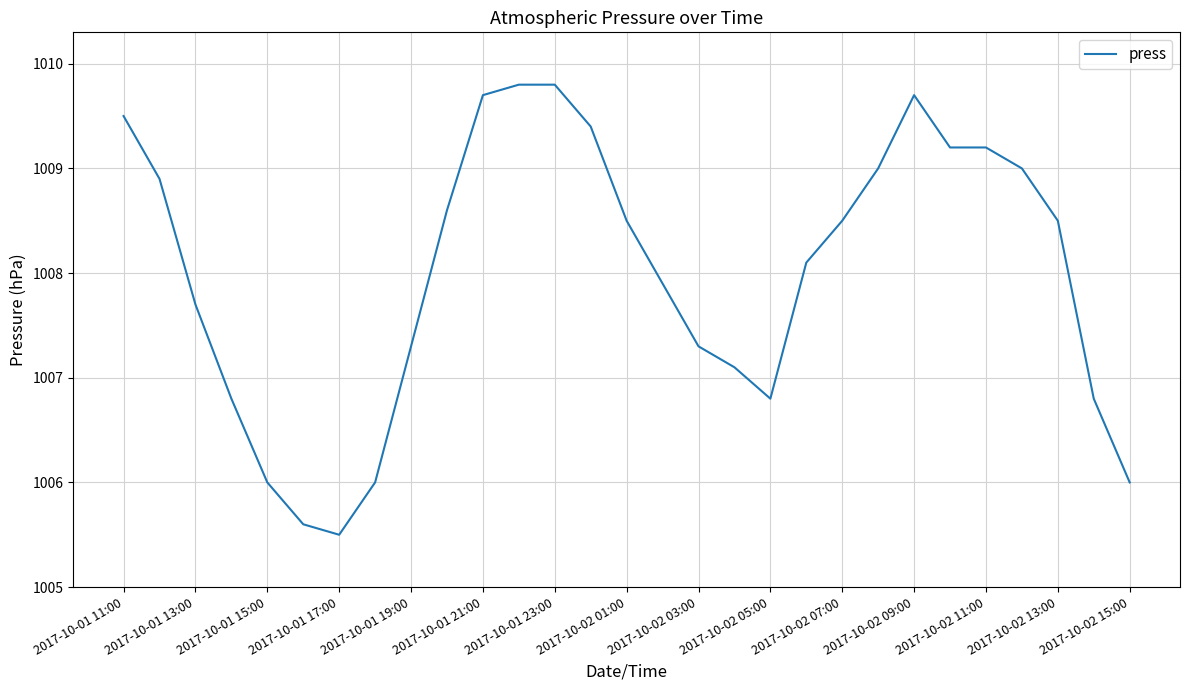

What is the maximum value shown in the chart?

1009.8